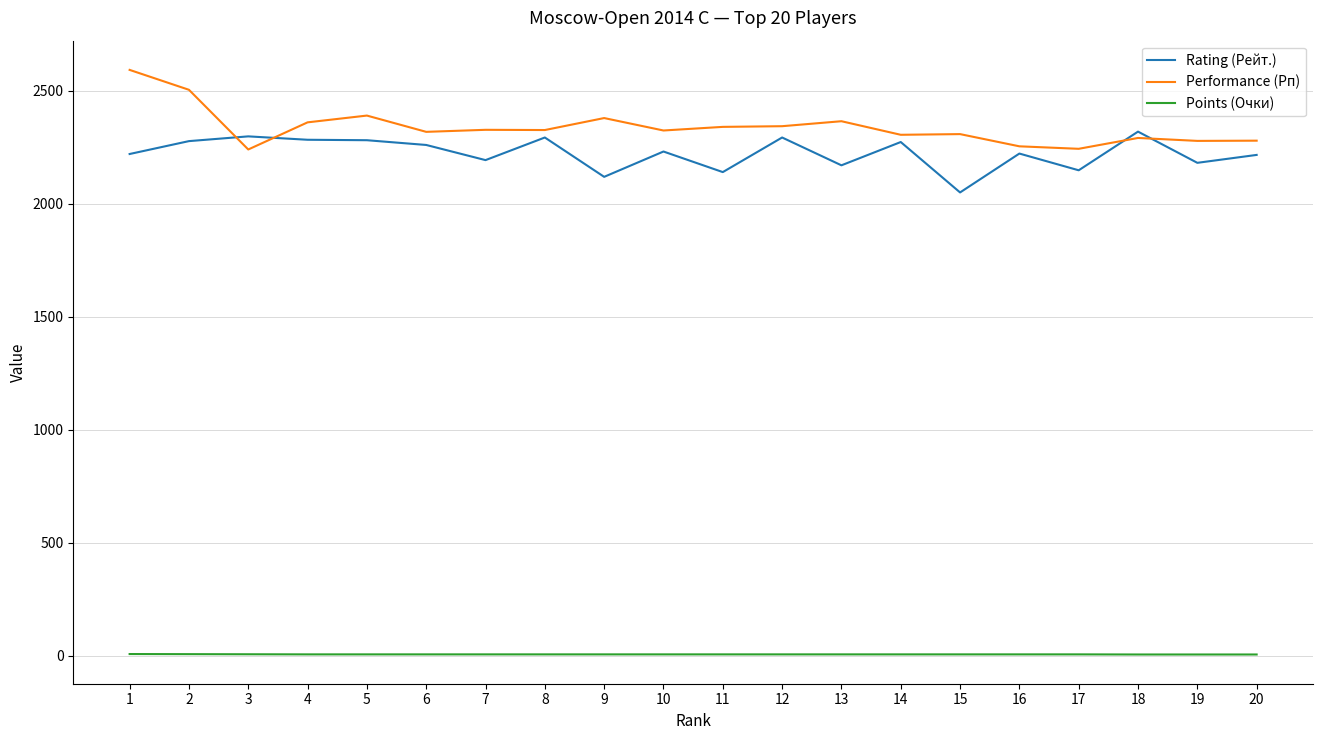

At how many categories does at least one series exceed 245?

20